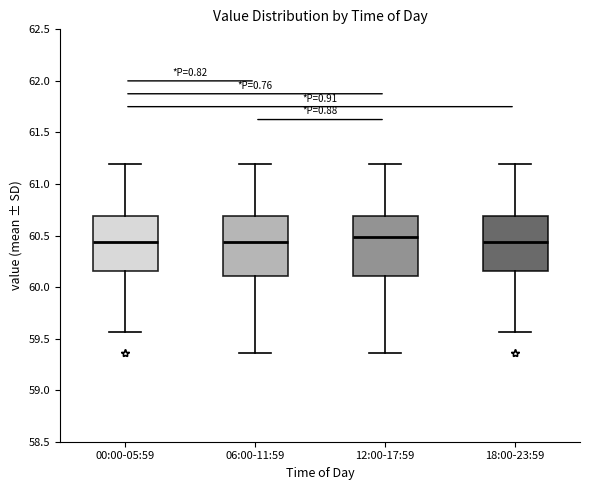

Which box has the highest median line?

12:00-17:59